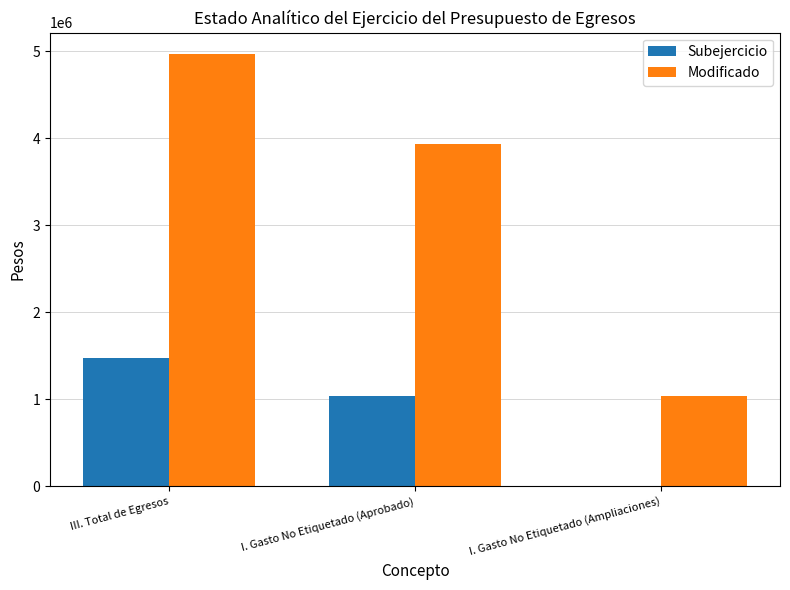

How many values in the Subejercicio series exceed 1037679?

2